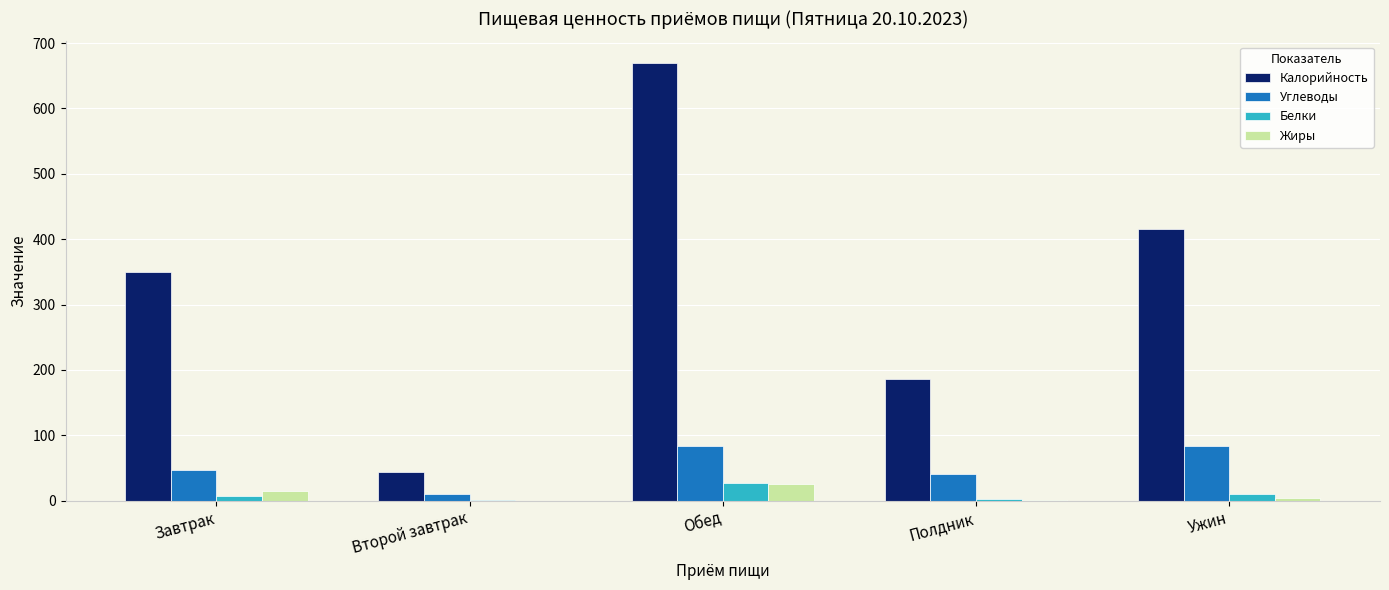

At which label does Углеводы first exceed 47?

Завтрак